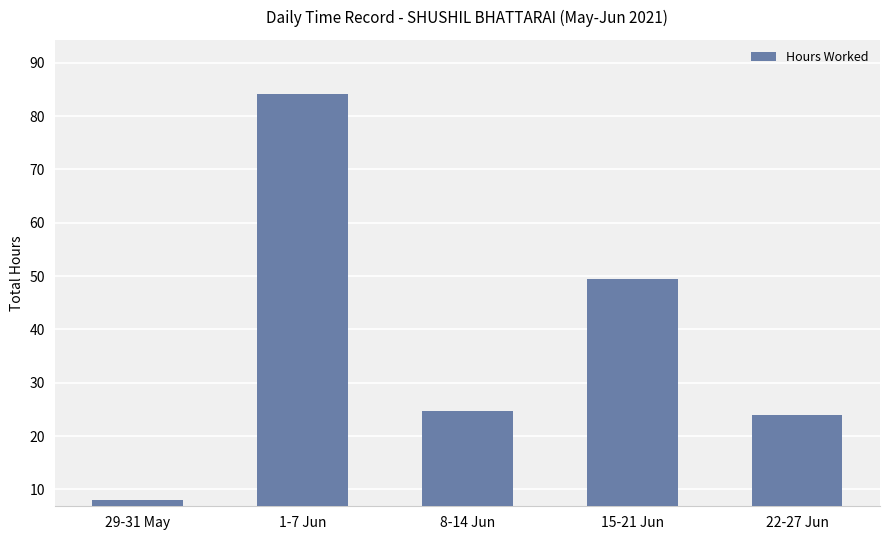

True or false: the data shows 135.7 at 1-7 Jun.

False